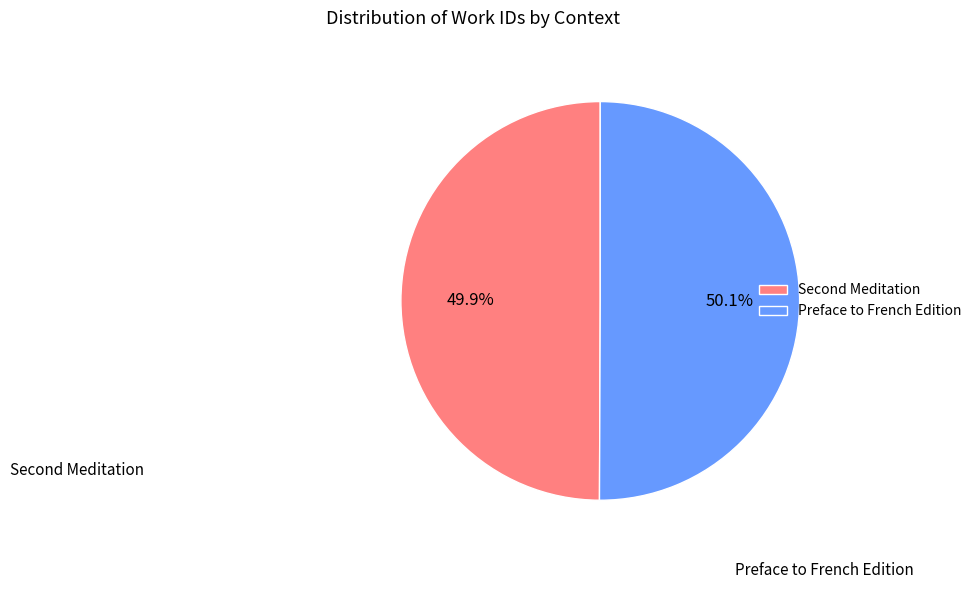

How many slices are in this pie chart?

2